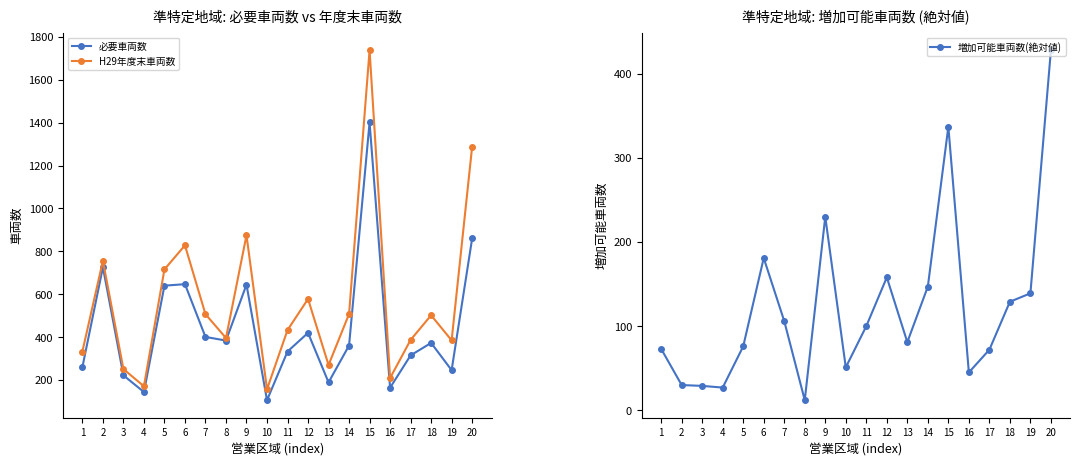

Which series has the widest spread of values?

H29年度末車両数